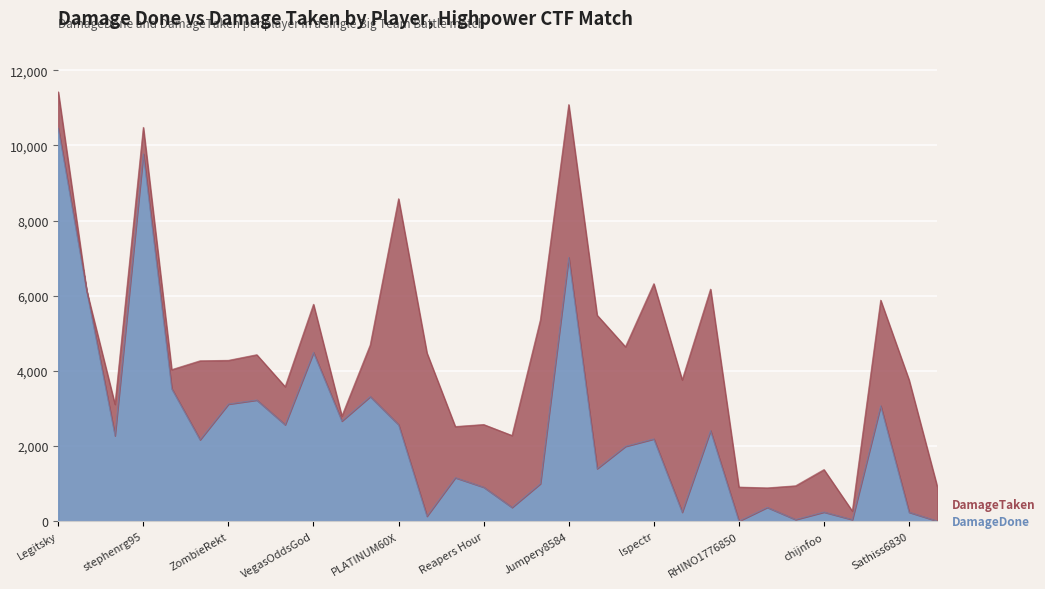

The chart shows a value of 42 at YahirC266. True or false?

True